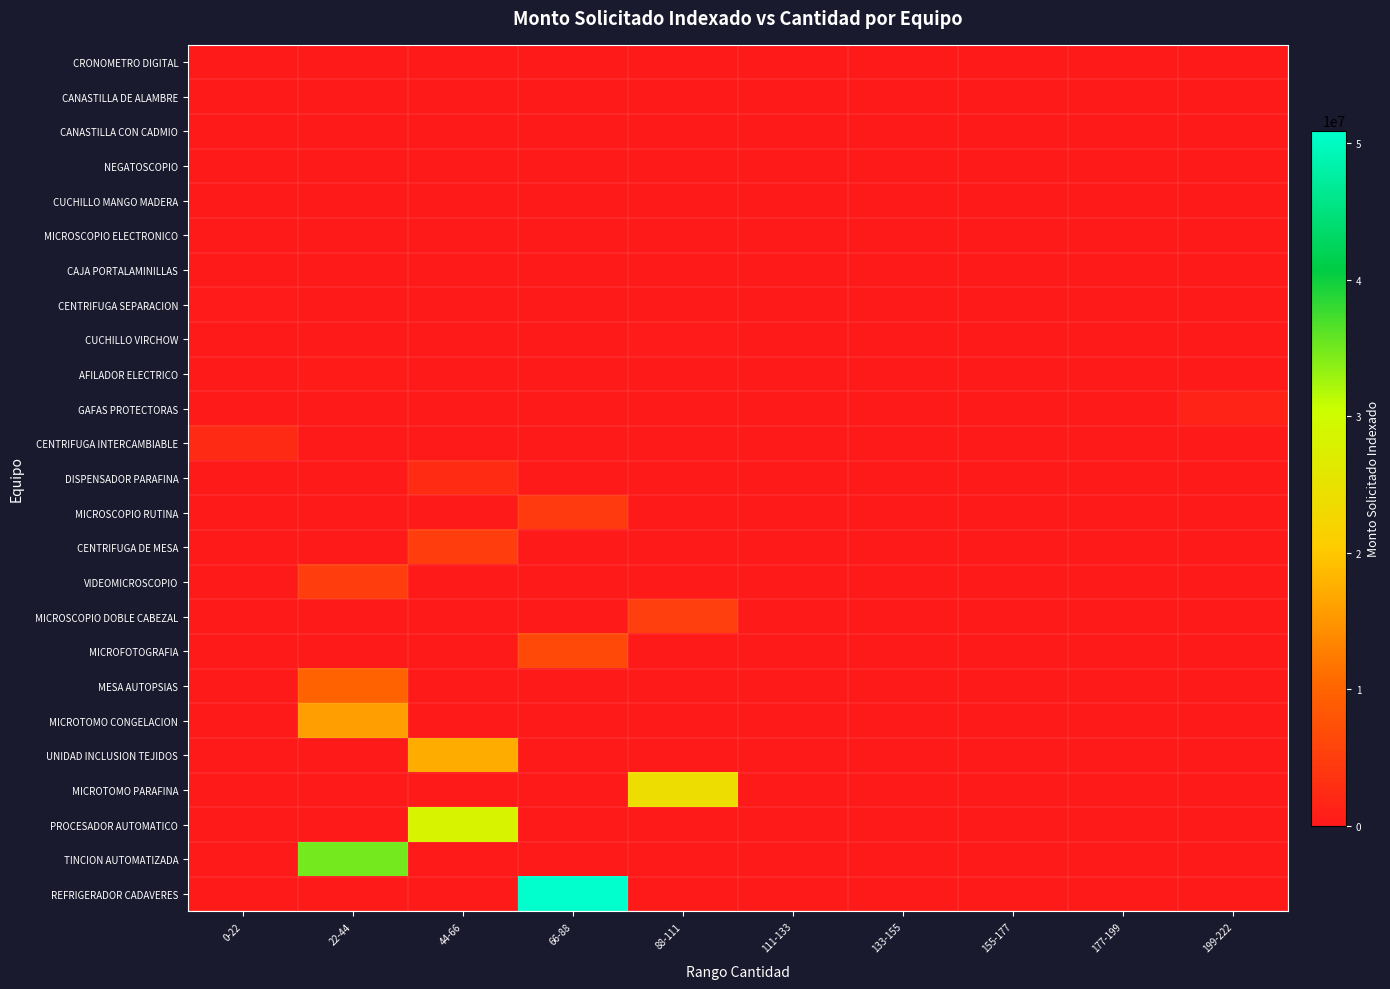

How many categories are shown in the chart?

10